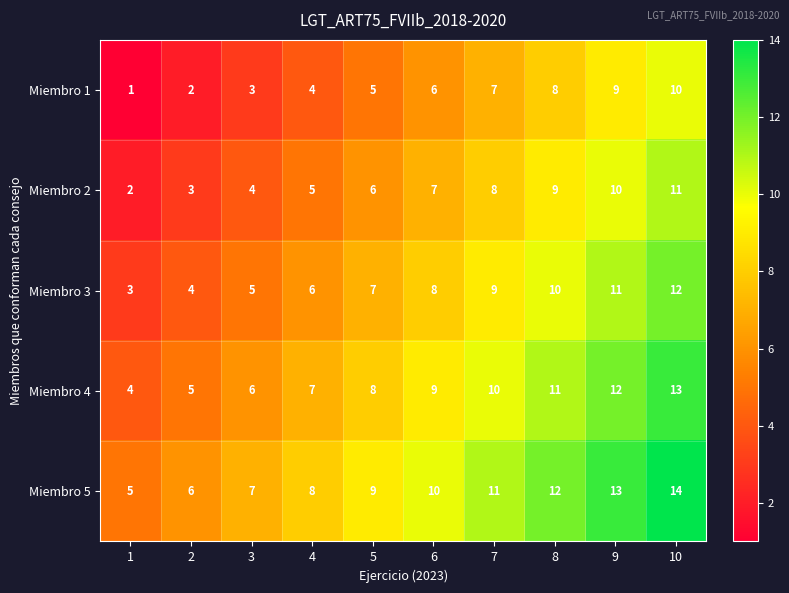

List the labels in order of Miembro 2 value, smallest first.

1, 2, 3, 4, 5, 6, 7, 8, 9, 10